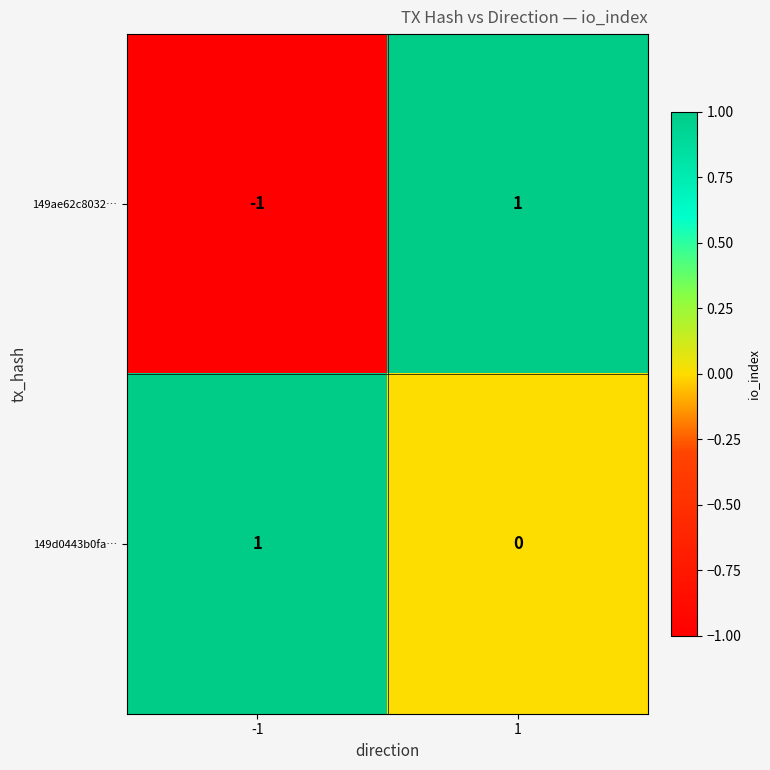

At how many categories does at least one series exceed 0?

2